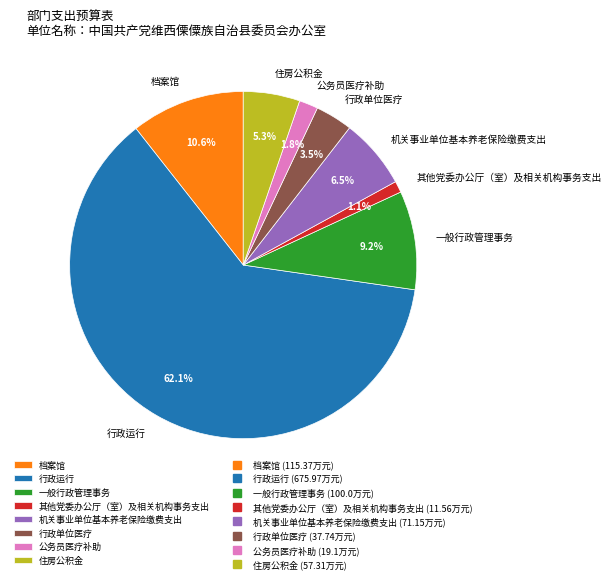

To the nearest percent, what portion does 住房公积金 represent?

5%